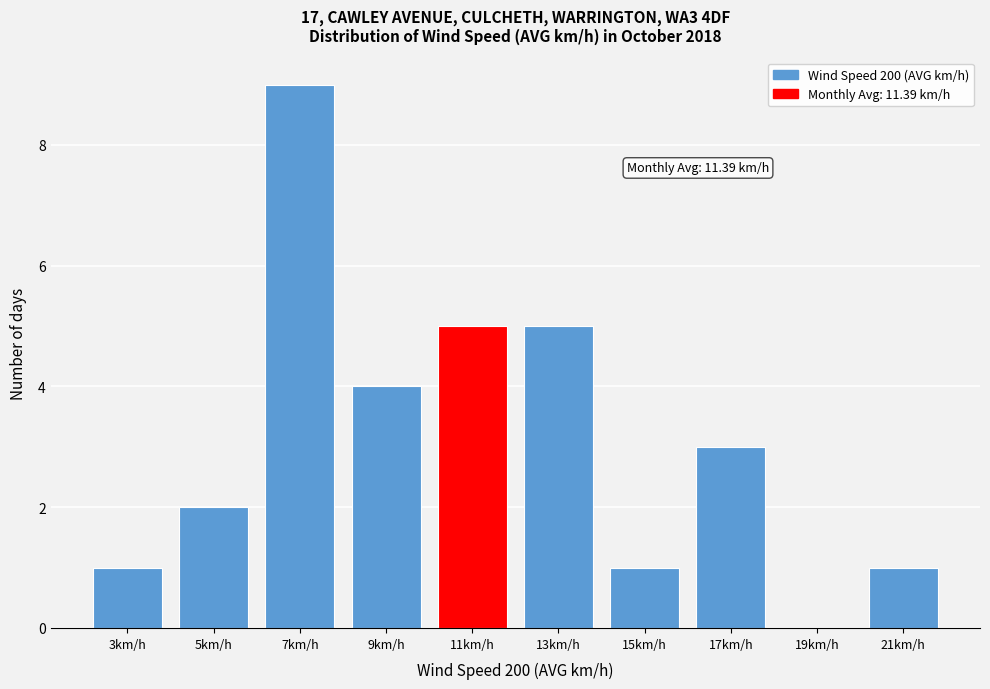

Reading left to right, extract all data points from this chart.

3km/h=1	5km/h=2	7km/h=9	9km/h=4	11km/h=5	13km/h=5	15km/h=1	17km/h=3	19km/h=0	21km/h=1